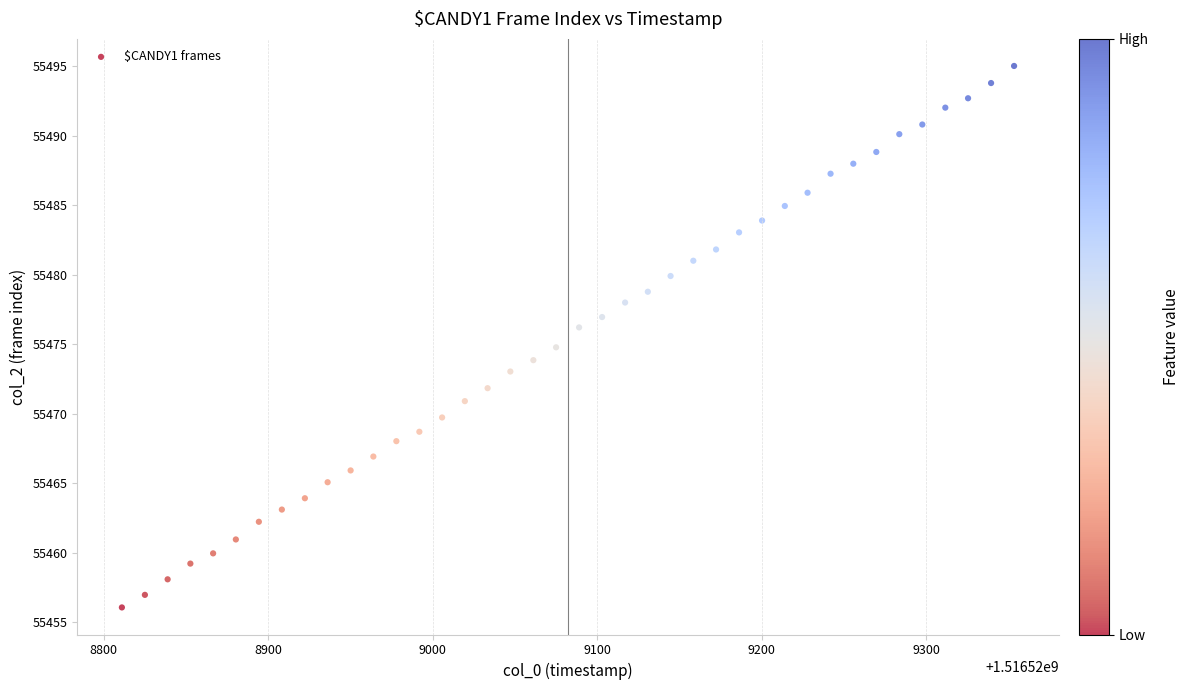

What is the range of Y values (max minus min)?

39.0